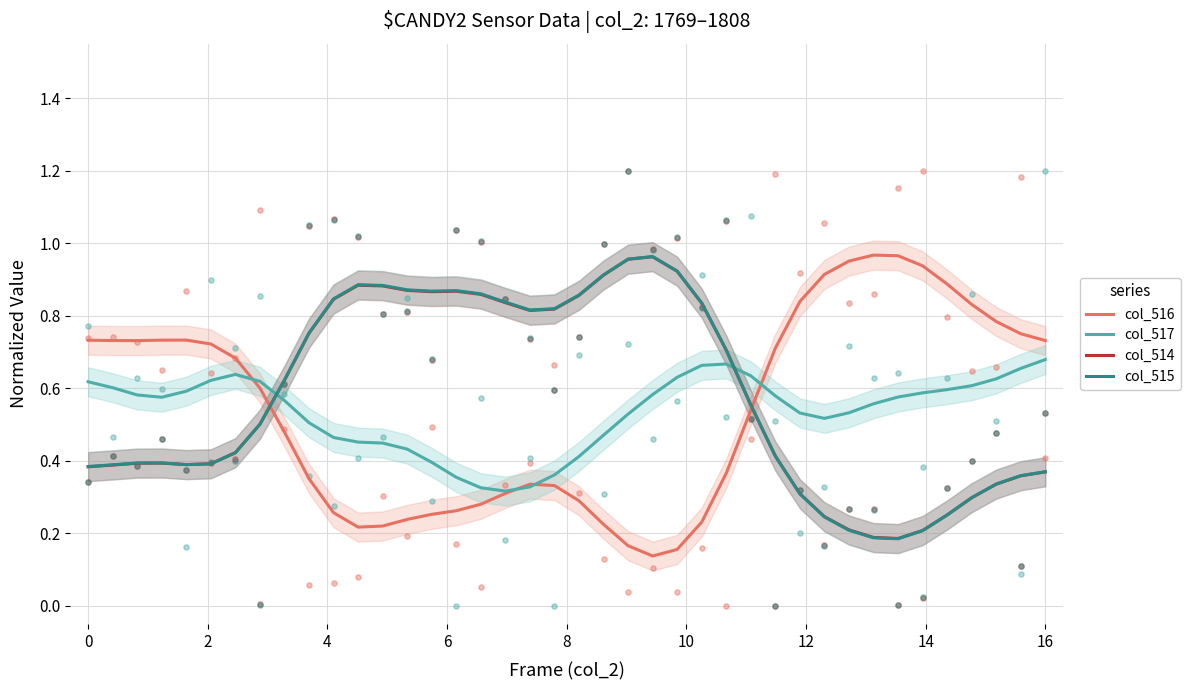

Which series has the widest spread of Y values?

col_516